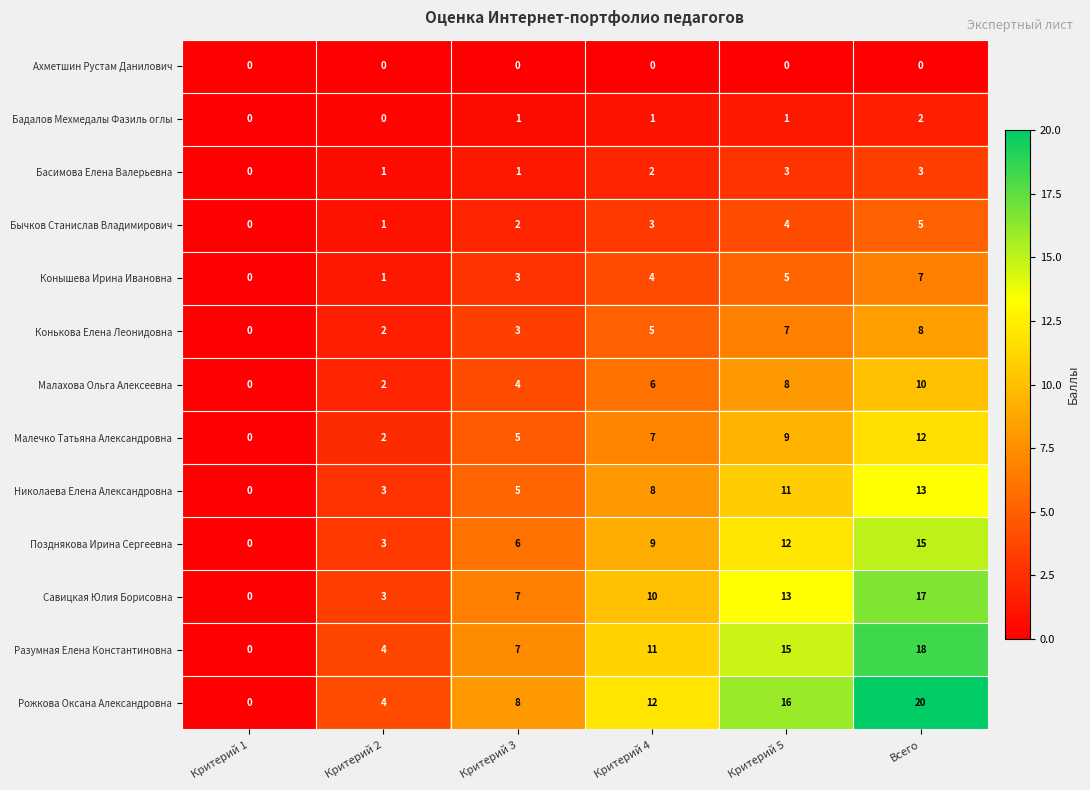

Which series has the largest total across all categories?

Рожкова Оксана Александровна